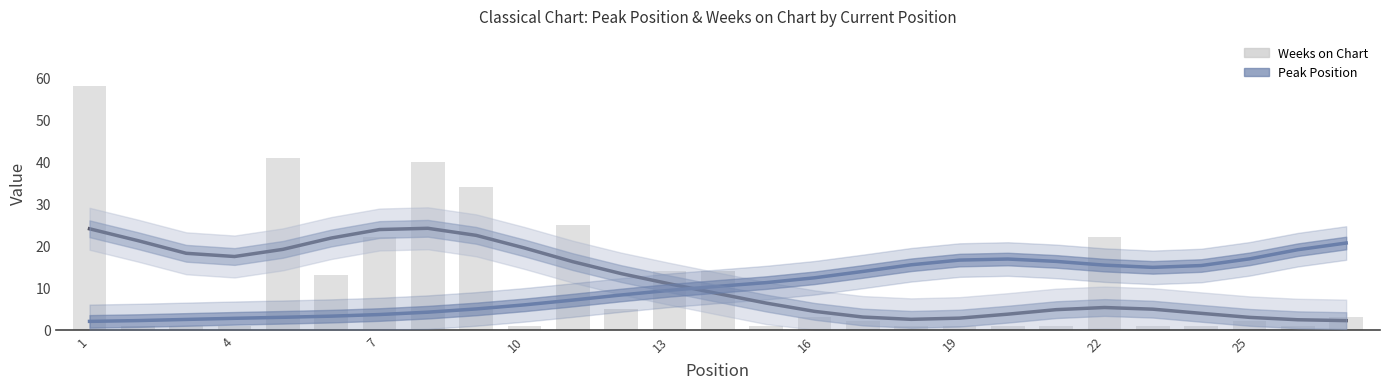

What is the value of the Weeks on Chart (bars) bar at the 7th from the left?

22.0